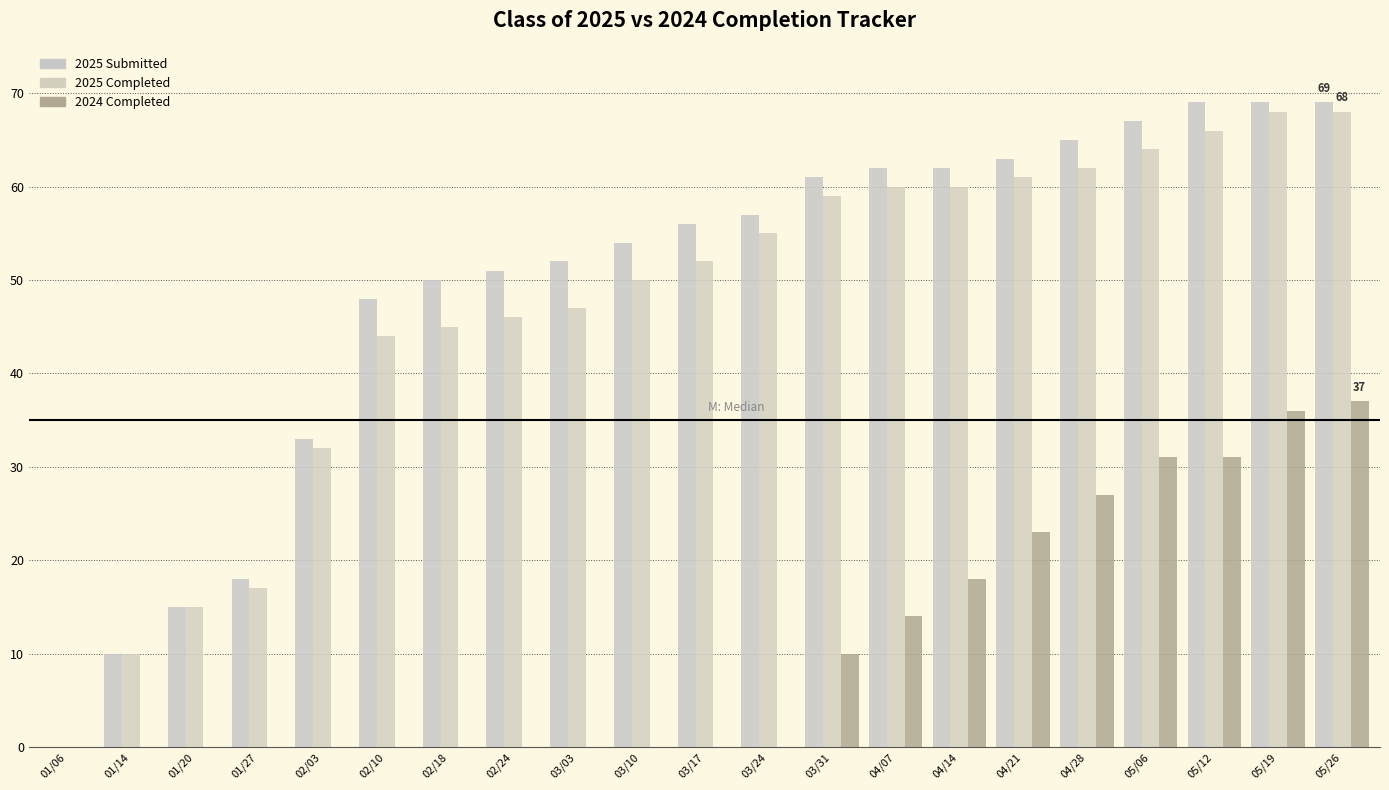

Reading left to right, transcribe all the data shown in this chart.

2025 Submitted: 0	10	15	18	33	48	50	51	52	54	56	57	61	62	62	63	65	67	69	69	69
2025 Completed: 0	10	15	17	32	44	45	46	47	50	52	55	59	60	60	61	62	64	66	68	68
2024 Completed: 0	0	0	0	0	0	0	0	0	0	0	0	10	14	18	23	27	31	31	36	37